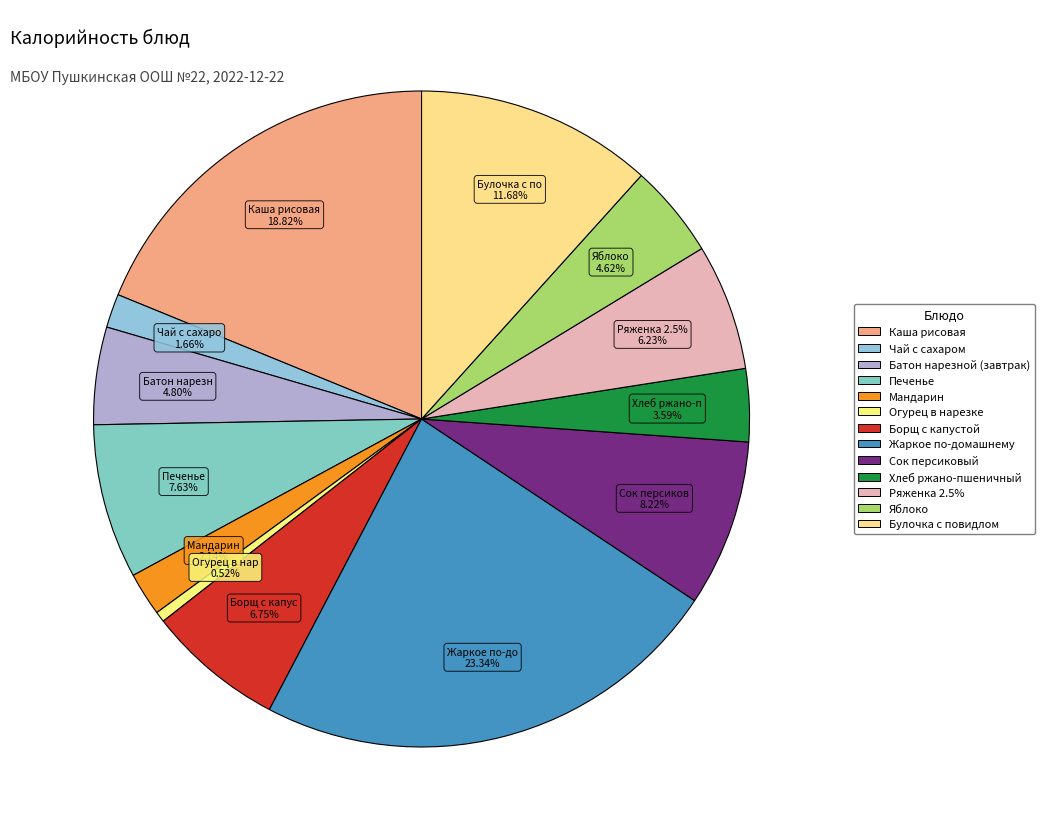

How many segments does this pie chart have?

13